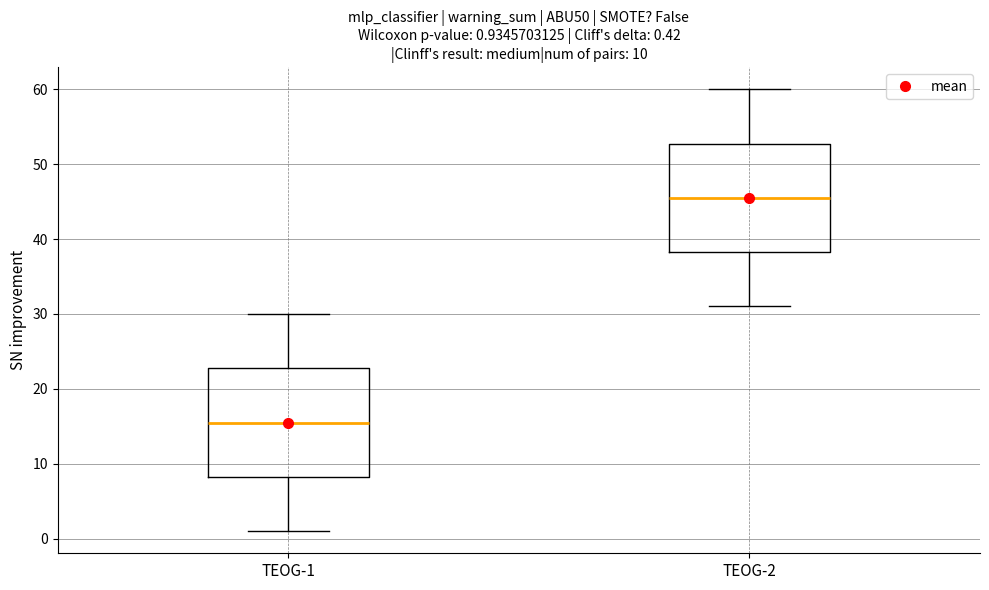

Which box's median line is the highest?

TEOG-2